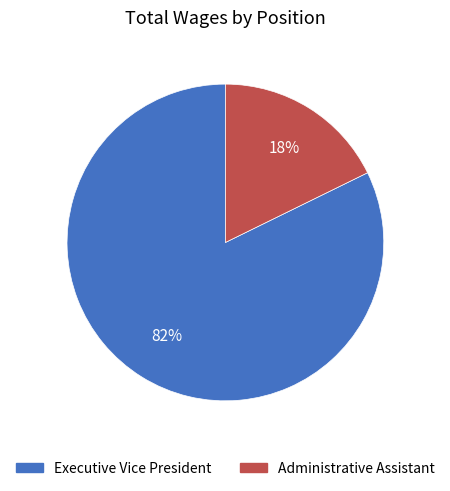

Is it true that Administrative Assistant is 18% of the pie?

True